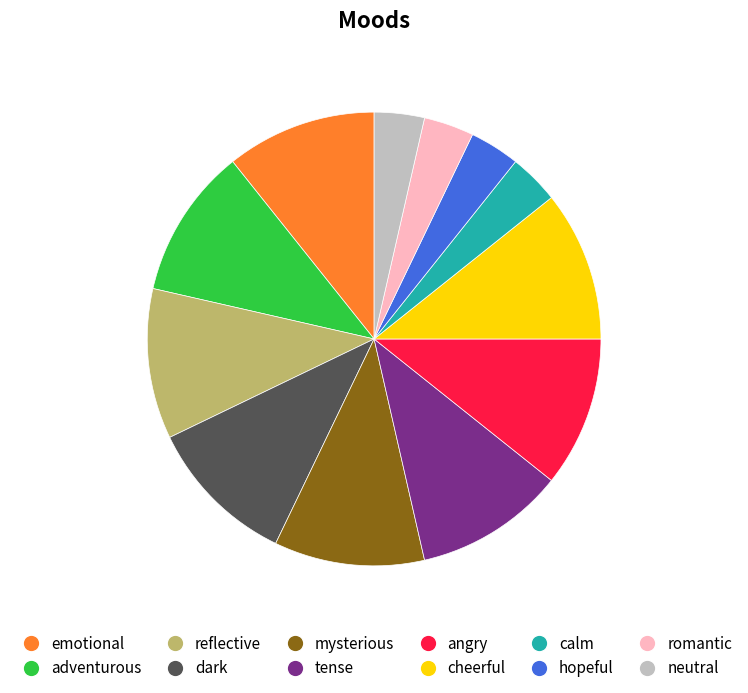

Is the sum of emotional and angry greater than half?

No